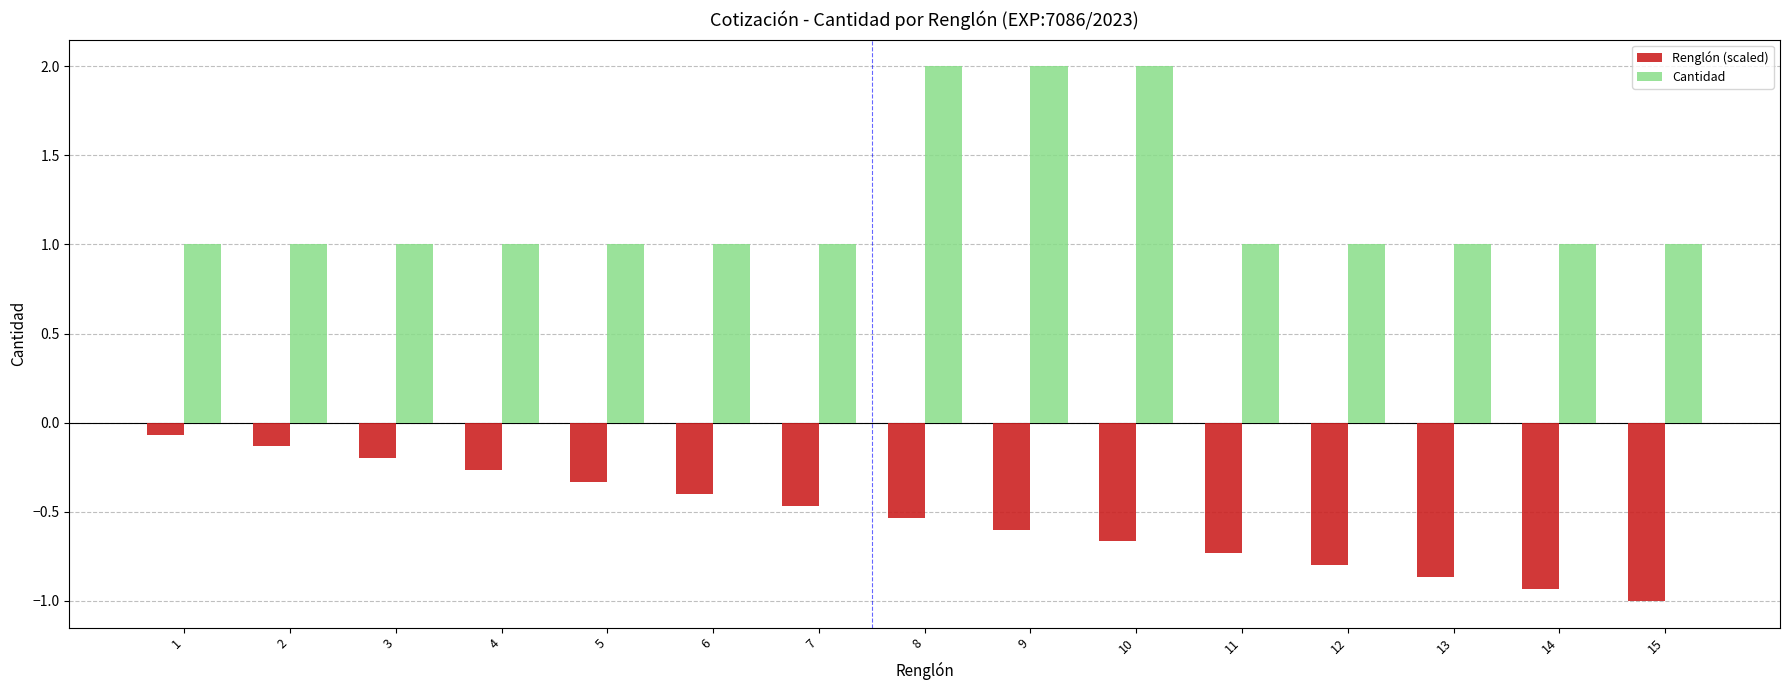

Rank the series by their average value, from lowest to highest.

Renglón (scaled), Cantidad